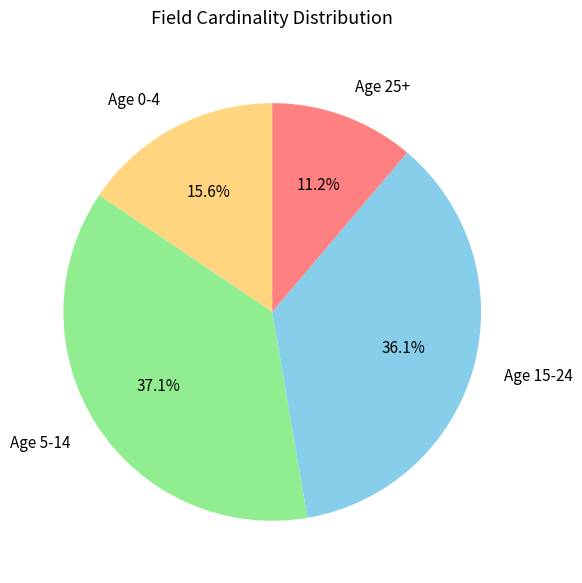

Count the number of slices in the pie.

4